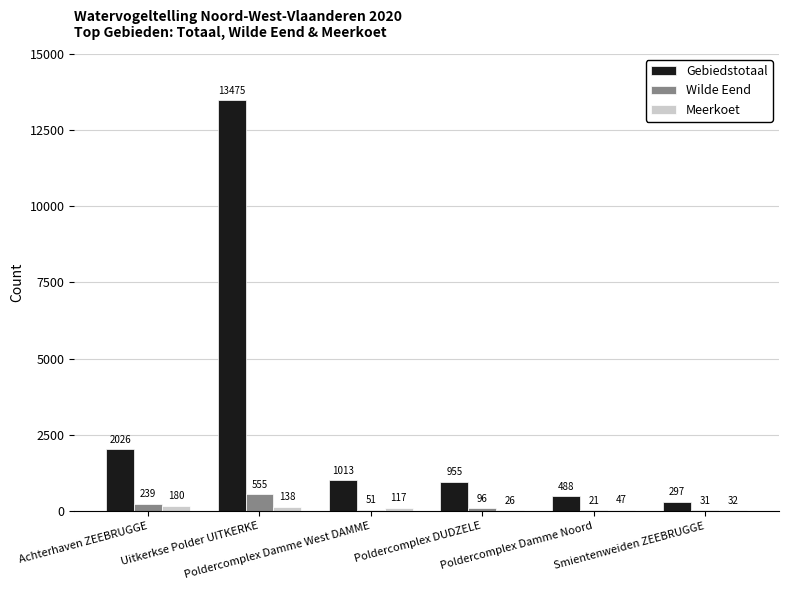

Which series has the largest total across all categories?

Gebiedstotaal